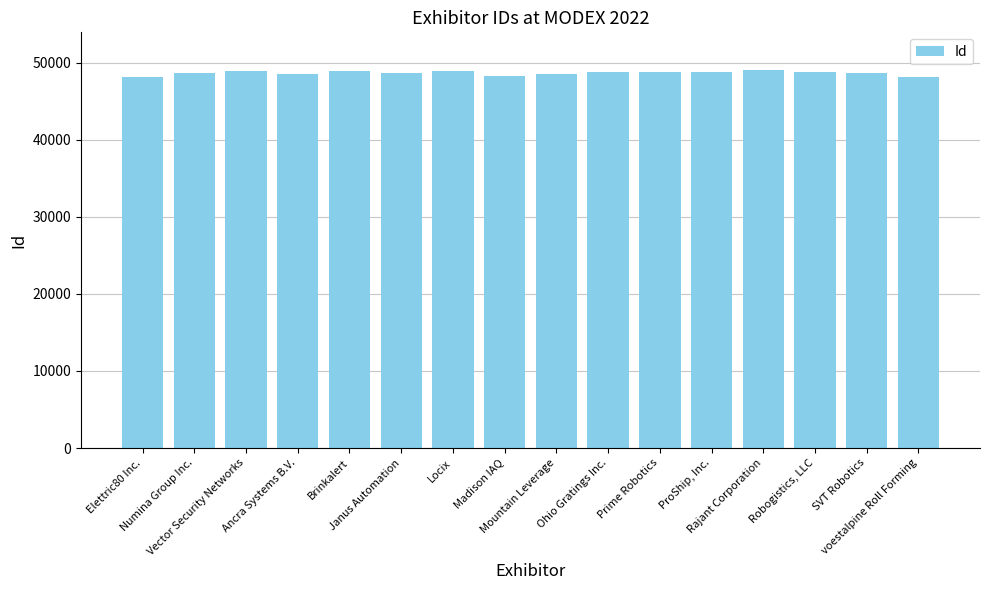

What is the smallest value displayed?

48086